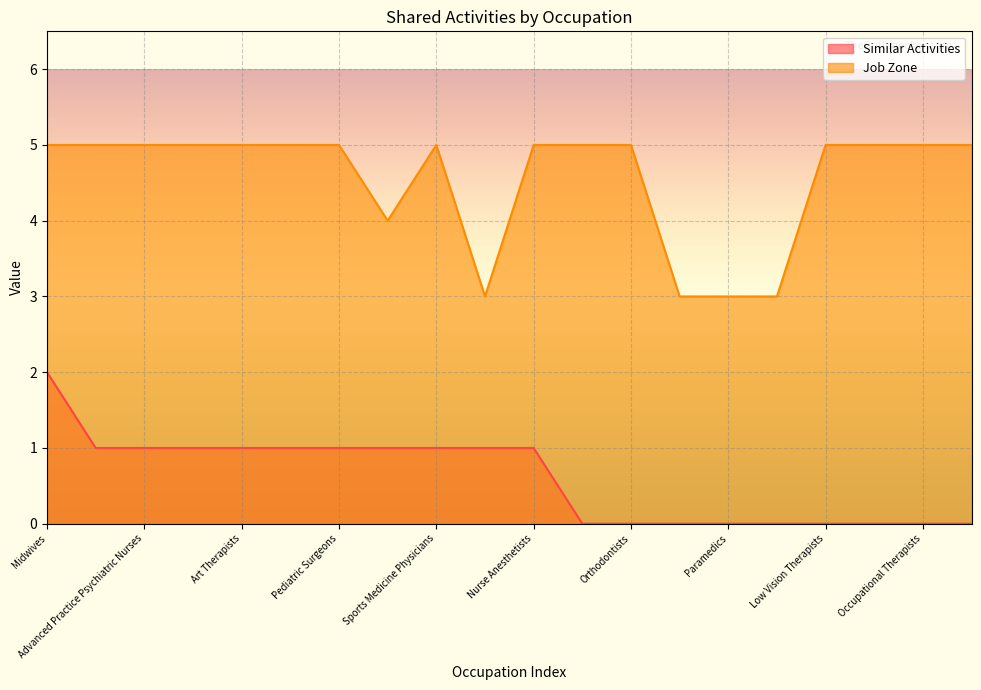

What is the lowest value of the Job Zone series?

3